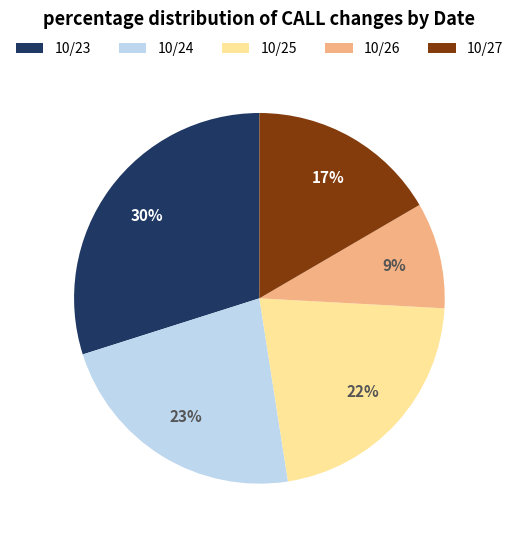

Combined, do 10/25 and 10/24 account for over 50%?

No